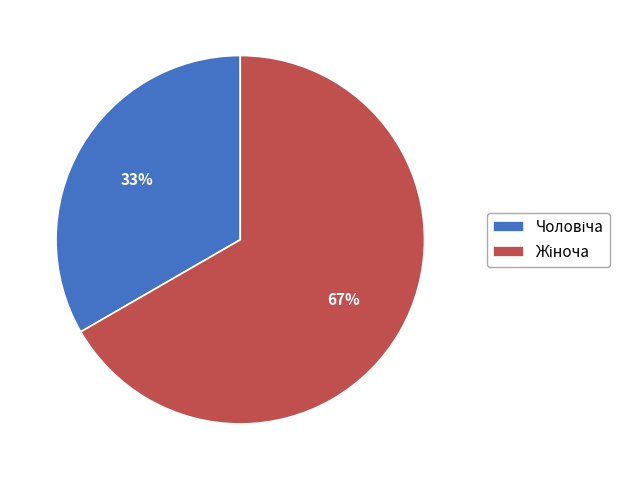

To the nearest percent, what is the average slice percentage?

50%